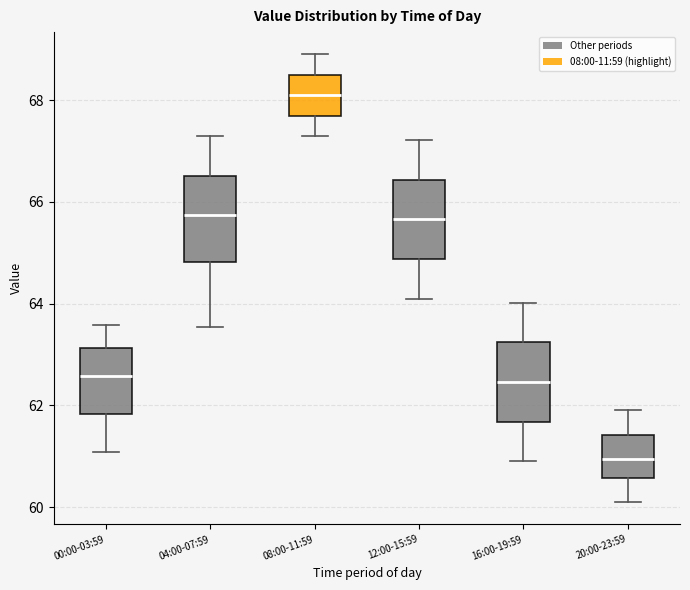

Which box has the highest median line?

08:00-11:59